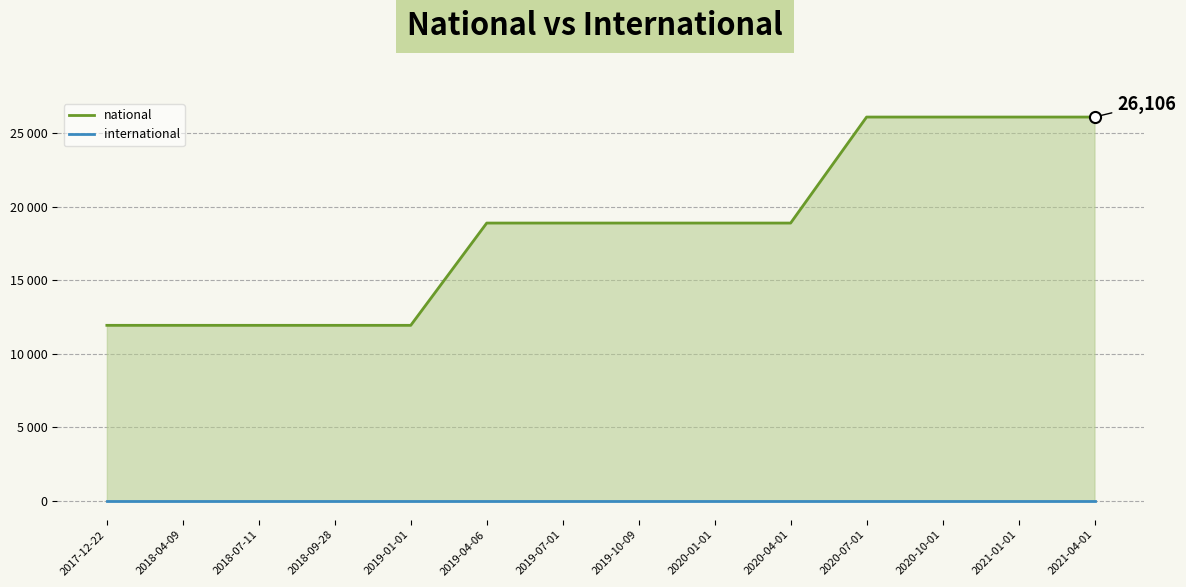

True or false: international and national intersect in this chart.

False